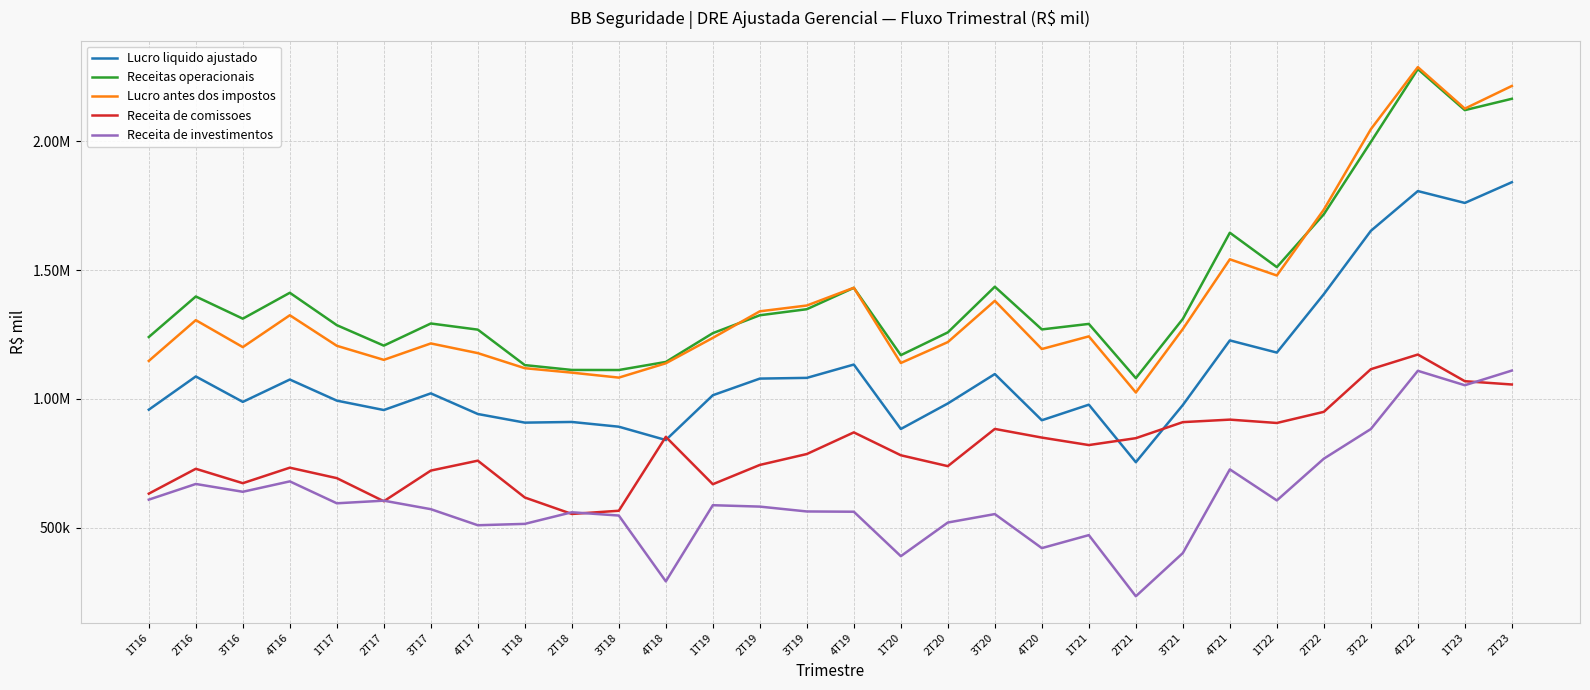

What is the lowest value of the Lucro antes dos impostos series?

1024443.1